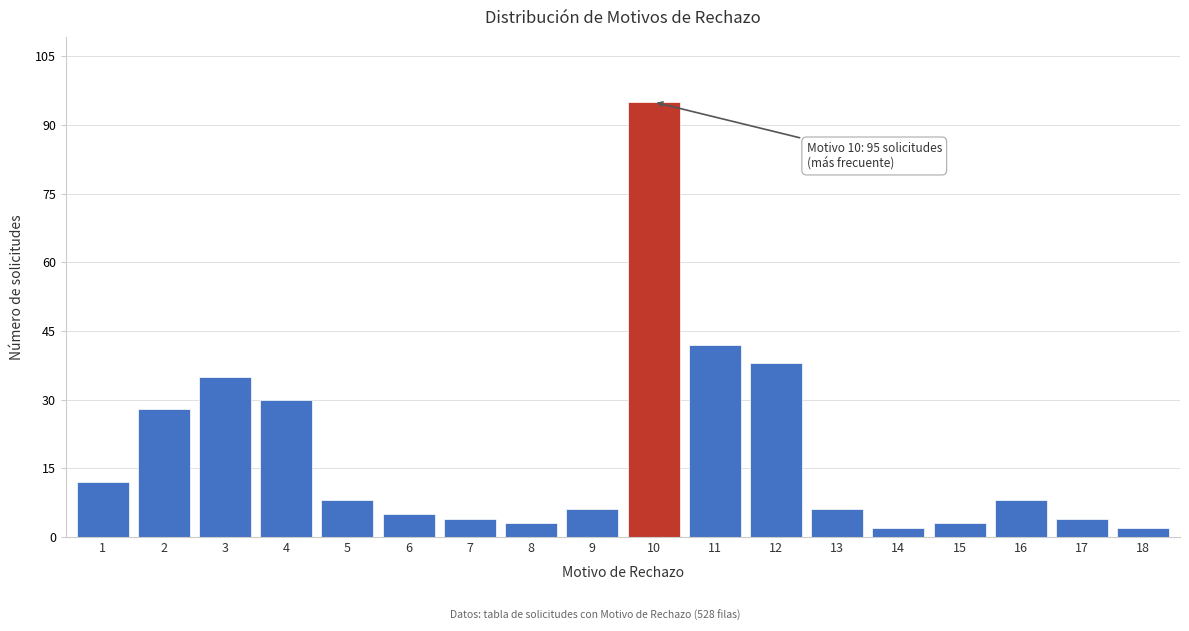

Reading left to right, extract all data points from this chart.

1=12	2=28	3=35	4=30	5=8	6=5	7=4	8=3	9=6	10=95	11=42	12=38	13=6	14=2	15=3	16=8	17=4	18=2